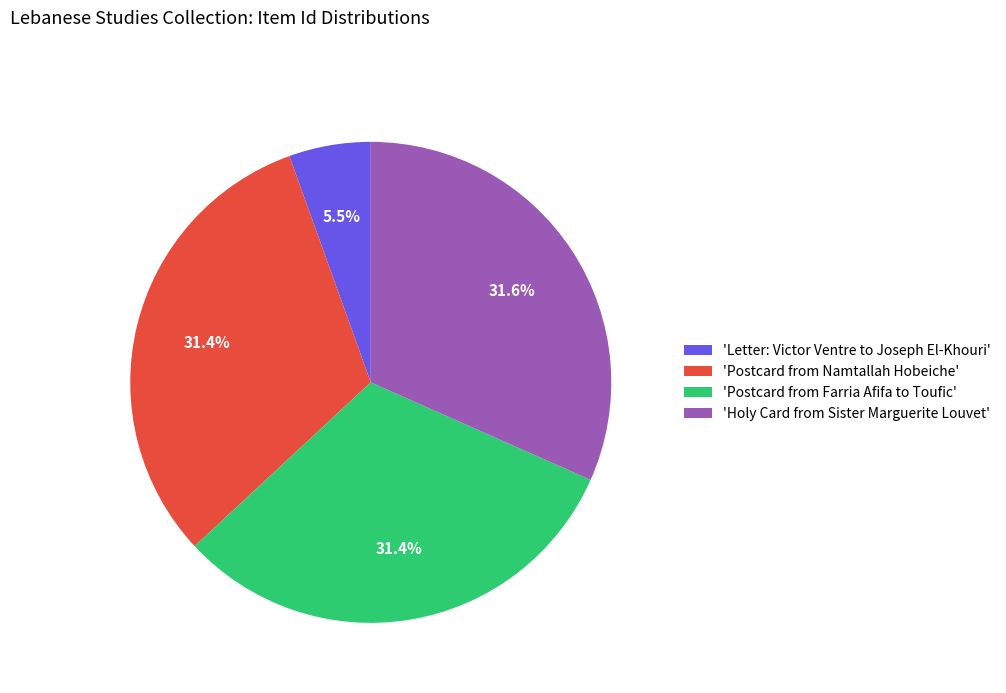

Combined, what portion of the pie is 'Postcard from Namtallah Hobeiche' and 'Holy Card from Sister Marguerite Louvet'?

63.1%